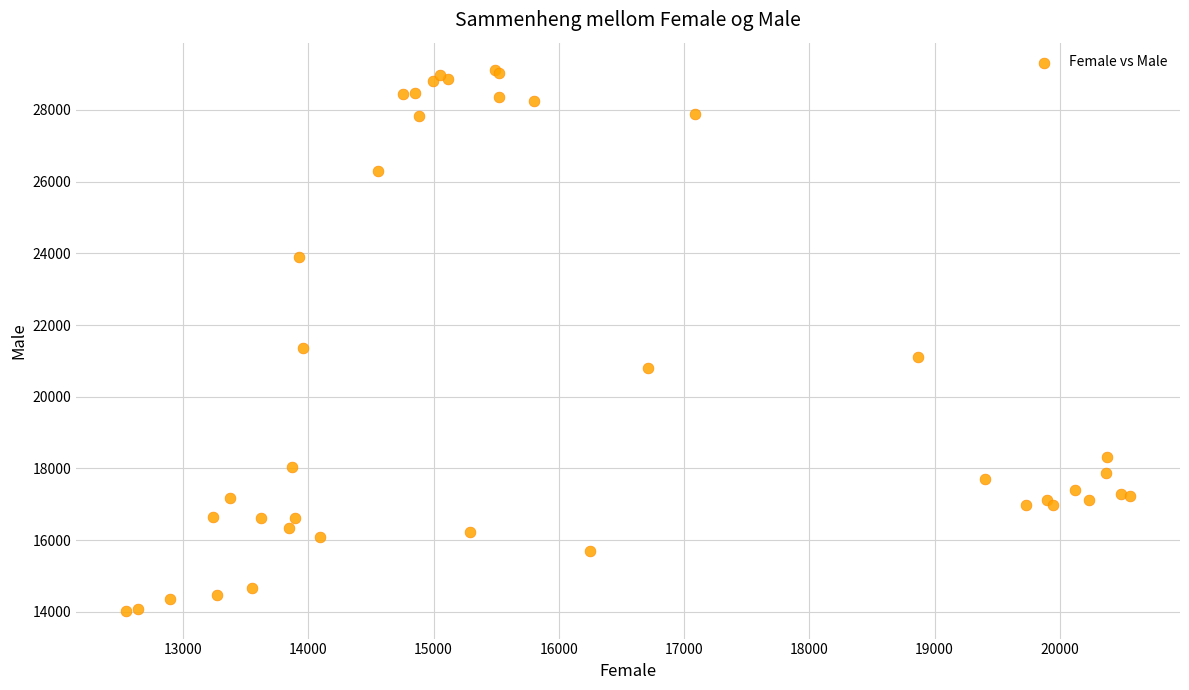

What Y value in the scatter plot is closest to 21566?

21354